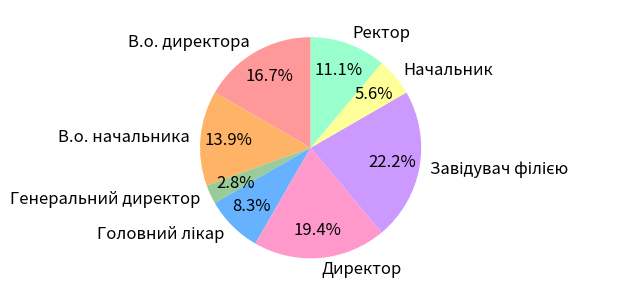

To the nearest percent, what portion does Директор represent?

19%